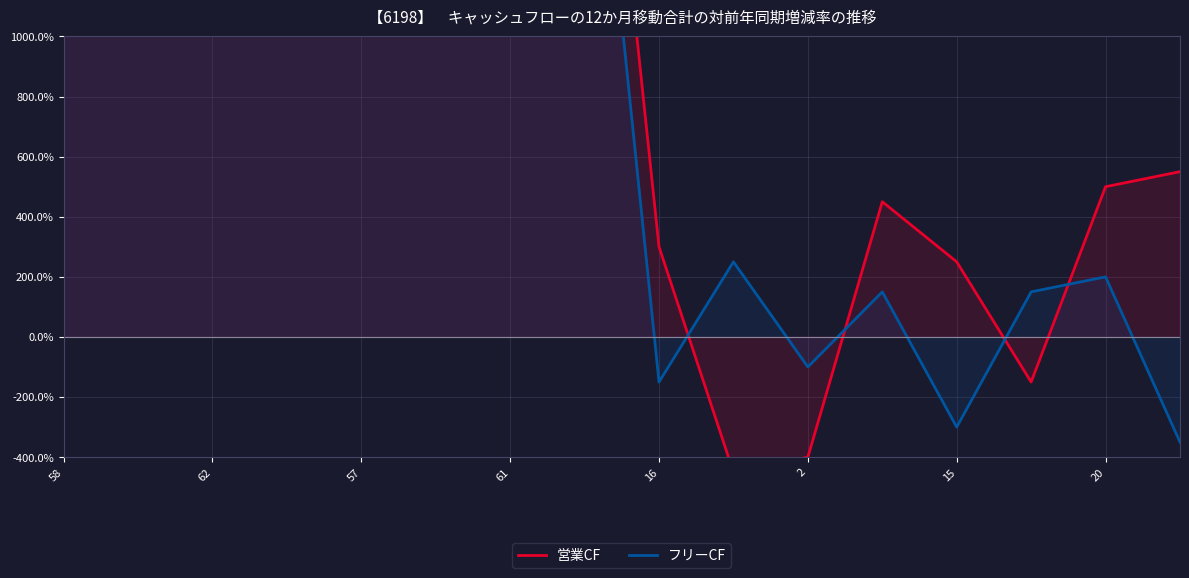

The value of 営業CF at 62 is 2500. True or false?

True